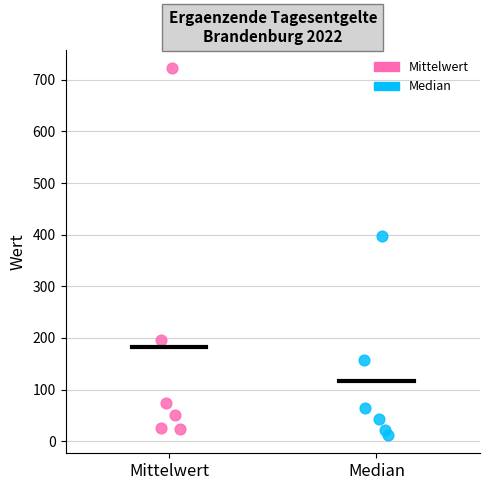

Which series has the largest Y range (max minus min)?

Mittelwert